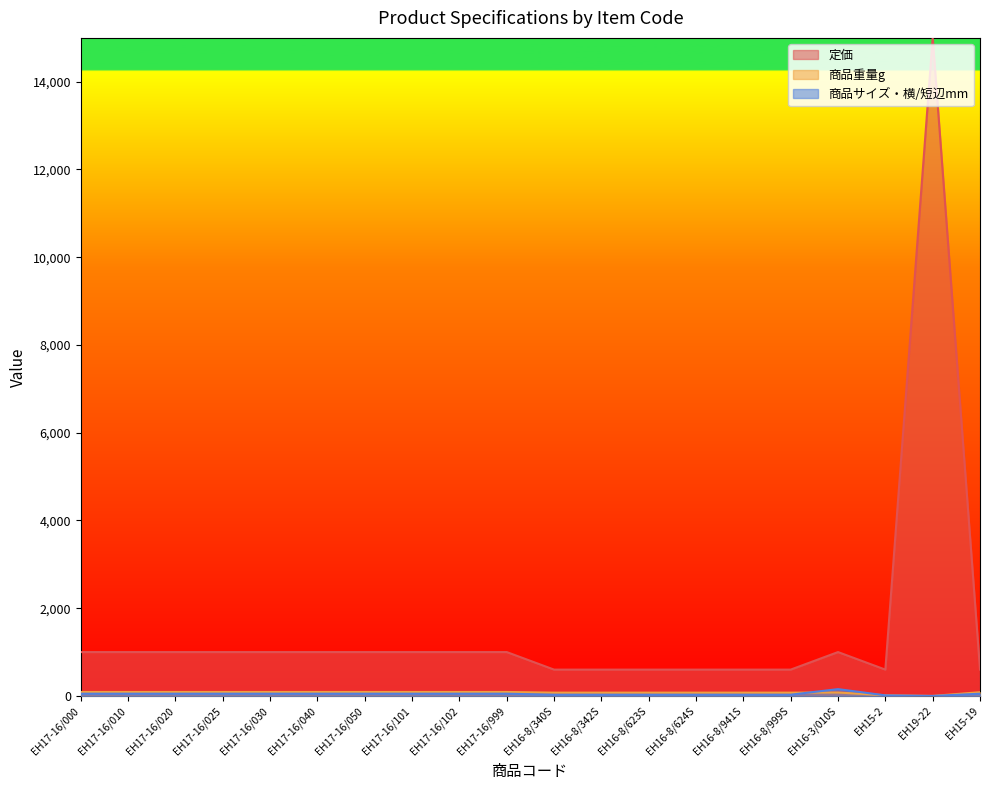

Reading right to left, what are all the values shown in this chart?

定価: EH15-19=600	EH19-22=15000	EH15-2=600	EH16-3/010S=1000	EH16-8/999S=600	EH16-8/941S=600	EH16-8/624S=600	EH16-8/623S=600	EH16-8/342S=600	EH16-8/340S=600	EH17-16/999=1000	EH17-16/102=1000	EH17-16/101=1000	EH17-16/050=1000	EH17-16/040=1000	EH17-16/030=1000	EH17-16/025=1000	EH17-16/020=1000	EH17-16/010=1000	EH17-16/000=1000
商品重量g: EH15-19=85	EH19-22=0	EH15-2=15	EH16-3/010S=78	EH16-8/999S=75	EH16-8/941S=75	EH16-8/624S=75	EH16-8/623S=75	EH16-8/342S=75	EH16-8/340S=75	EH17-16/999=90	EH17-16/102=90	EH17-16/101=90	EH17-16/050=90	EH17-16/040=90	EH17-16/030=90	EH17-16/025=90	EH17-16/020=90	EH17-16/010=90	EH17-16/000=90
商品サイズ・横/短辺mm: EH15-19=50	EH19-22=0	EH15-2=13	EH16-3/010S=155	EH16-8/999S=28	EH16-8/941S=28	EH16-8/624S=28	EH16-8/623S=28	EH16-8/342S=28	EH16-8/340S=28	EH17-16/999=51	EH17-16/102=51	EH17-16/101=51	EH17-16/050=51	EH17-16/040=51	EH17-16/030=51	EH17-16/025=51	EH17-16/020=51	EH17-16/010=51	EH17-16/000=51